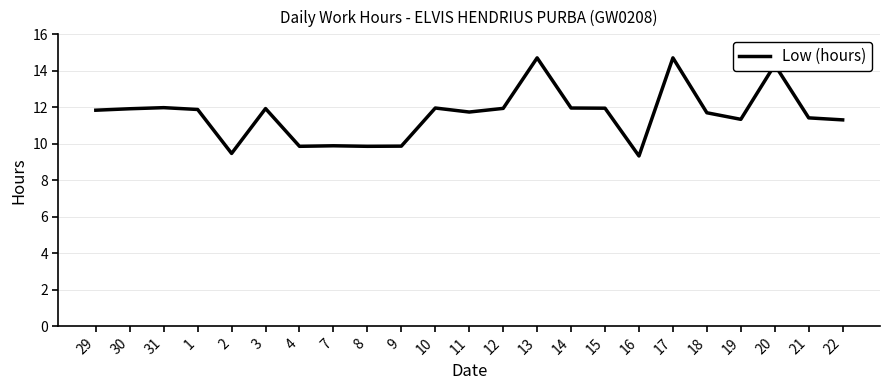

What is the sum of the values at 22 and 13?

26.0